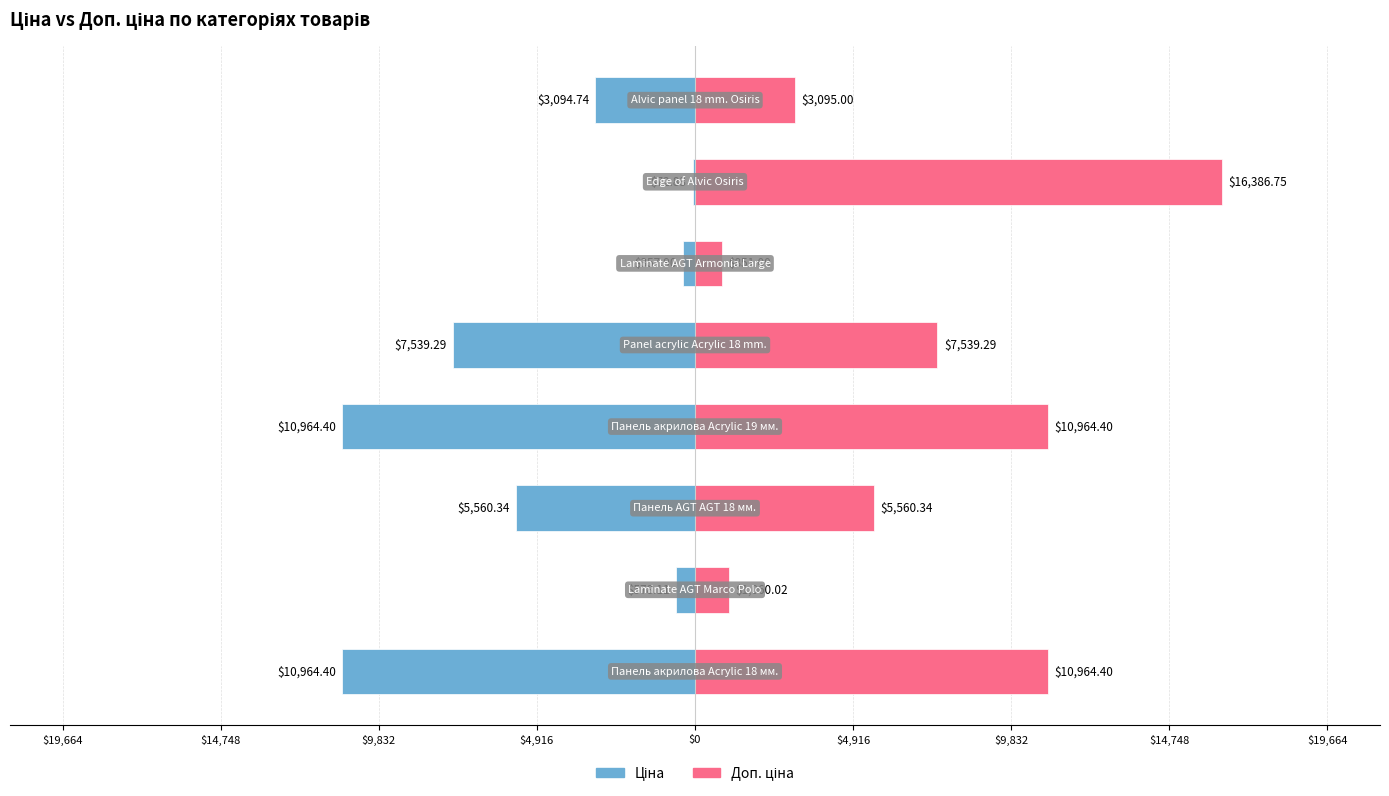

What is the value of the Доп. ціна bar at the 2nd from the left?

1060.0